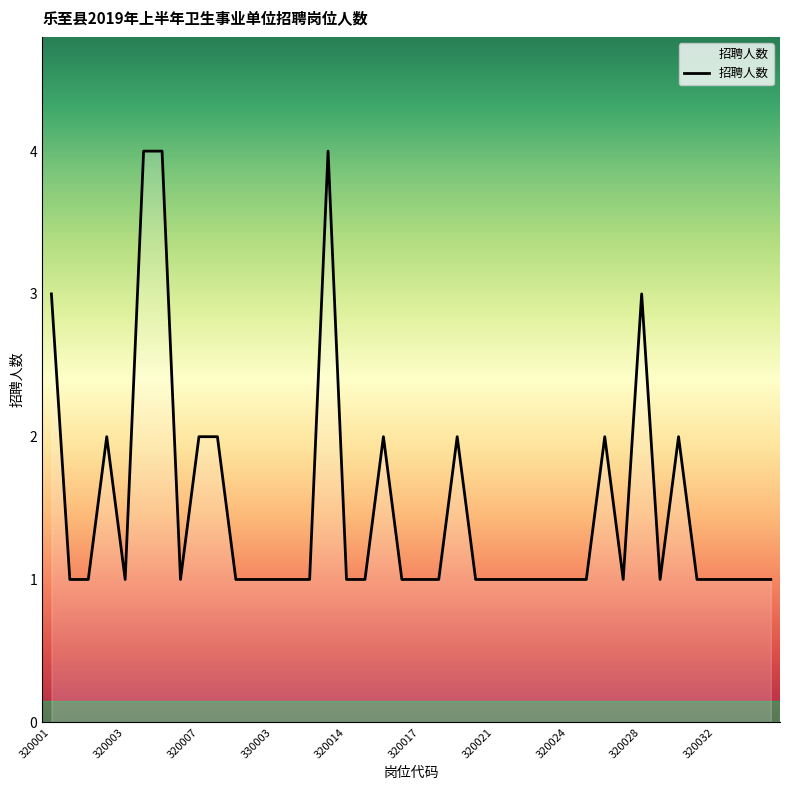

What is the greatest value displayed?

4